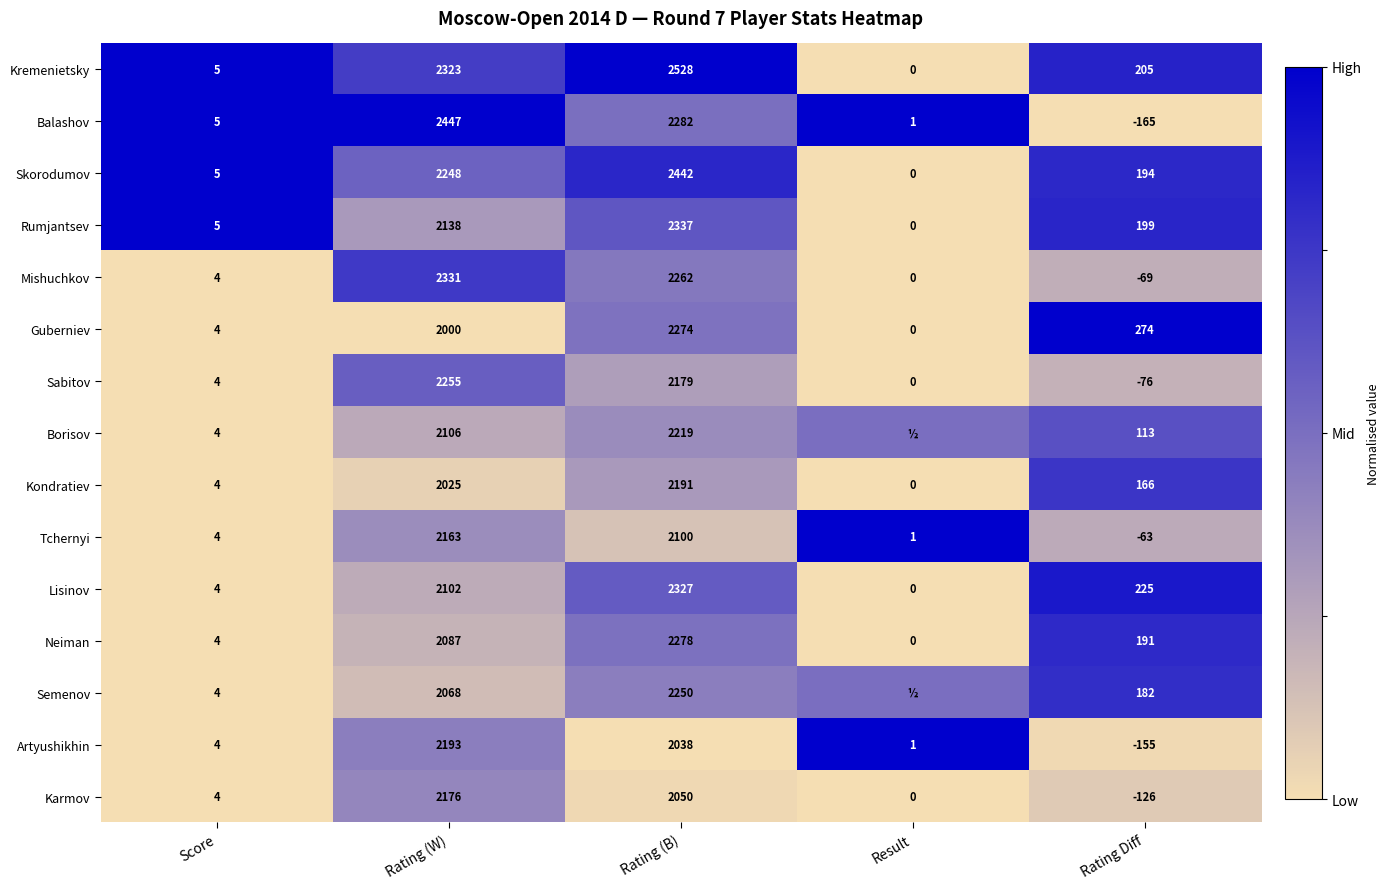

Rank the categories by Karmov value from lowest to highest.

Rating Diff, Result, Score, Rating (B), Rating (W)